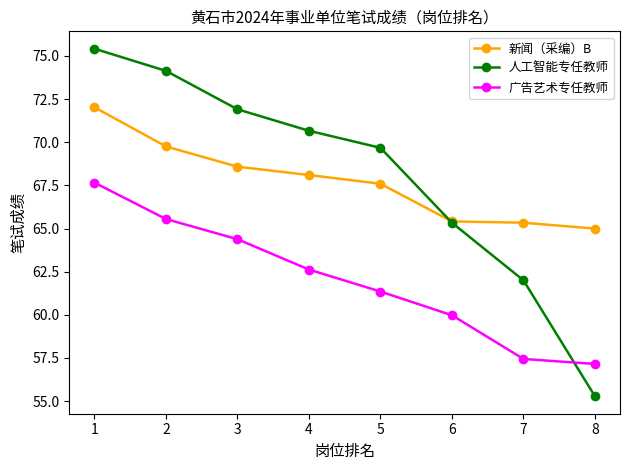

Which series has the largest total across all categories?

人工智能专任教师